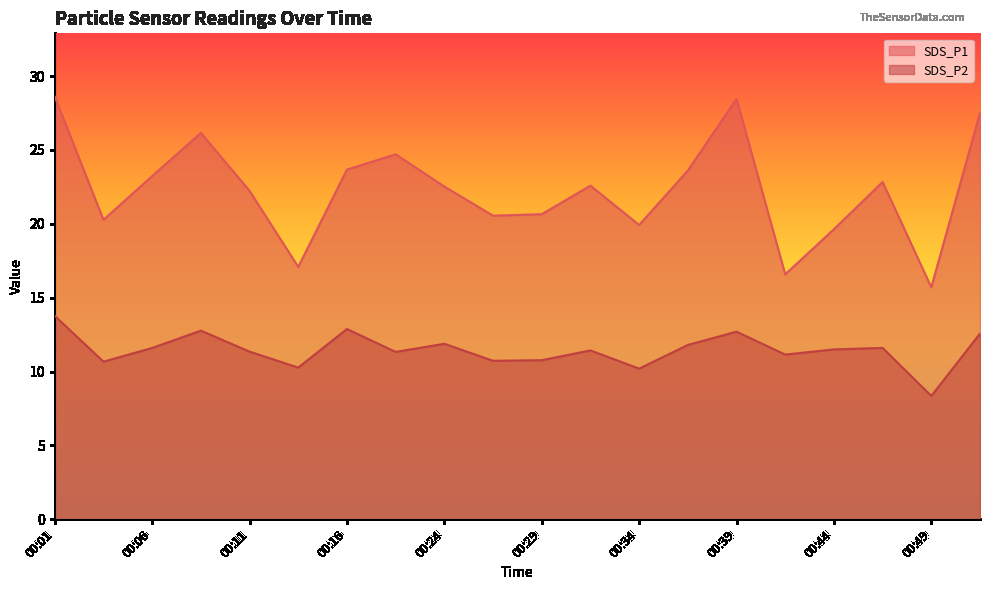

Between 00:06 and 00:47, which is larger?

00:06